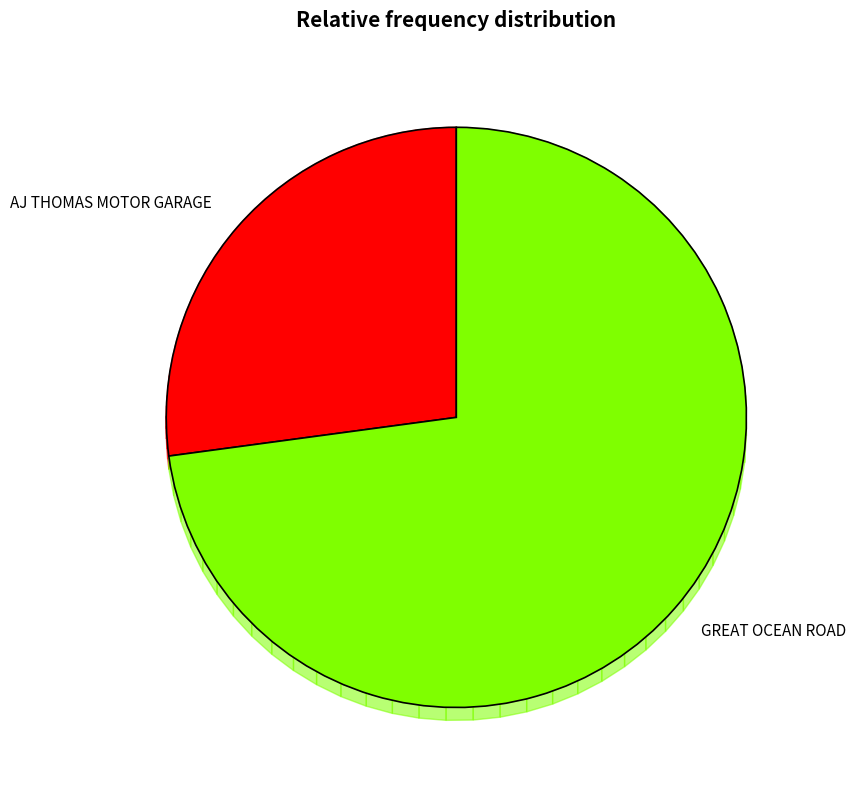

Which category has the smallest portion of the pie?

AJ THOMAS MOTOR GARAGE